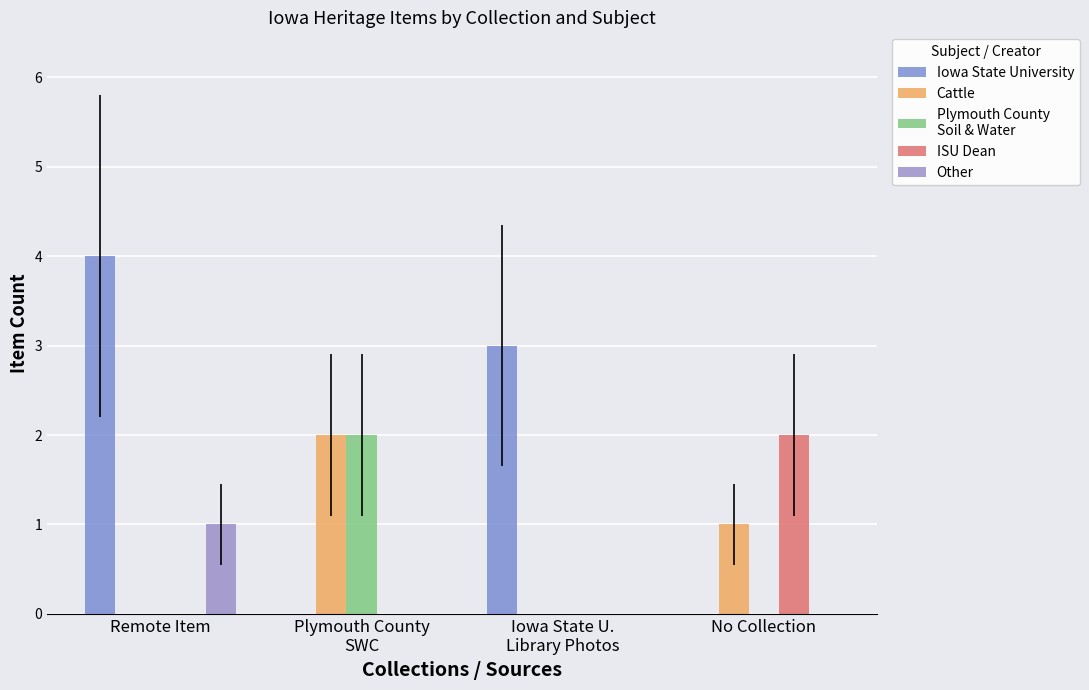

Reading left to right, extract all data points from this chart.

Iowa State University: Remote Item=4	Plymouth County
SWC=0	Iowa State U.
Library Photos=3	No Collection=0
Cattle: Remote Item=0	Plymouth County
SWC=2	Iowa State U.
Library Photos=0	No Collection=1
Plymouth County
Soil & Water: Remote Item=0	Plymouth County
SWC=2	Iowa State U.
Library Photos=0	No Collection=0
ISU Dean: Remote Item=0	Plymouth County
SWC=0	Iowa State U.
Library Photos=0	No Collection=2
Other: Remote Item=1	Plymouth County
SWC=0	Iowa State U.
Library Photos=0	No Collection=0